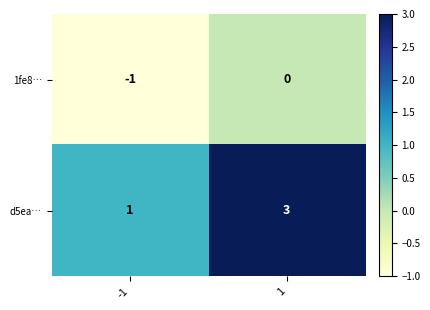

The 1fe8… series shows 0 at 1. True or false?

True